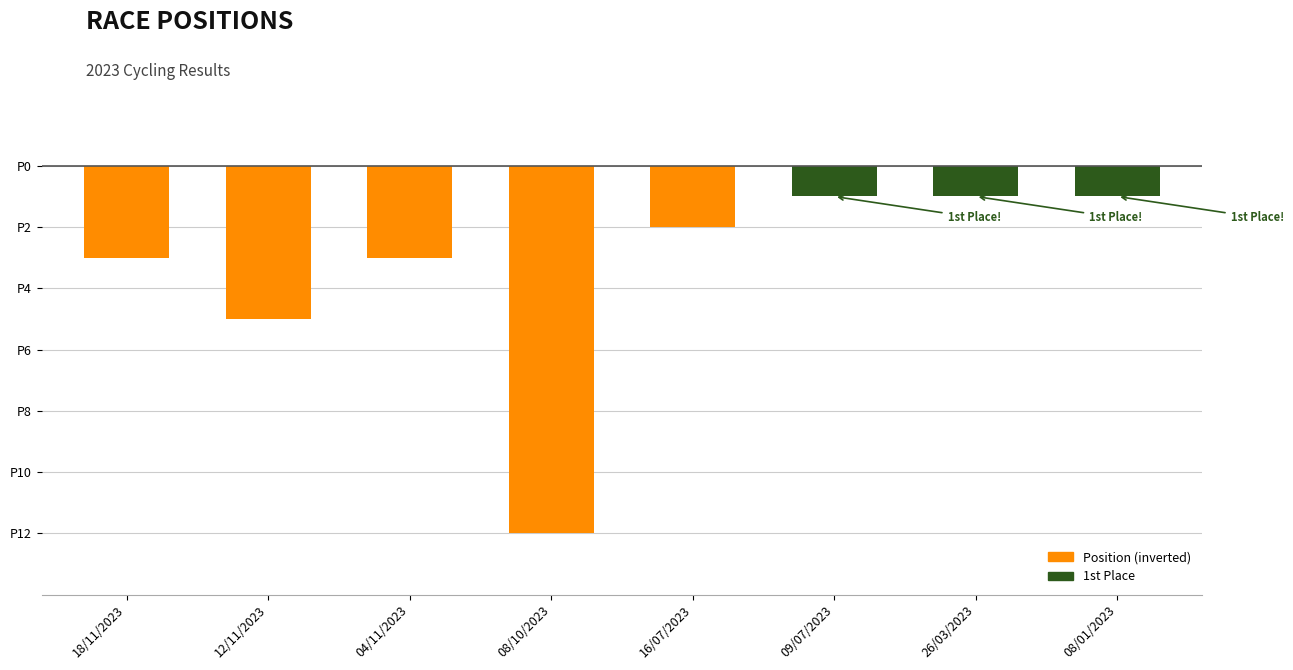

What position from the left is 16/07/2023?

5